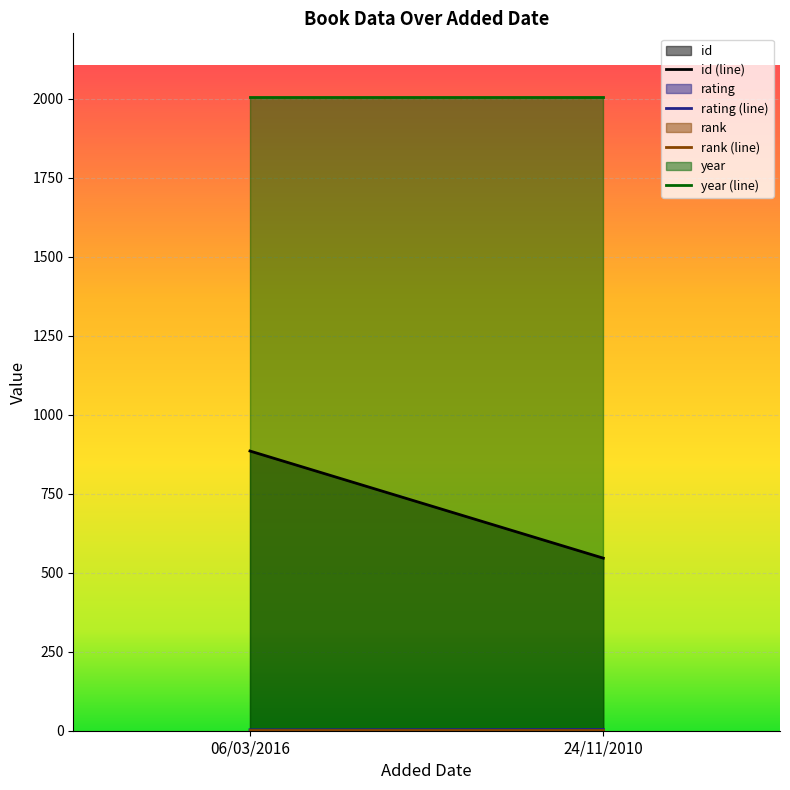

Reading left to right, list all the values displayed in this chart.

id: 885	546
rating: 3	4
rank: 1	1
year: 2006	2006